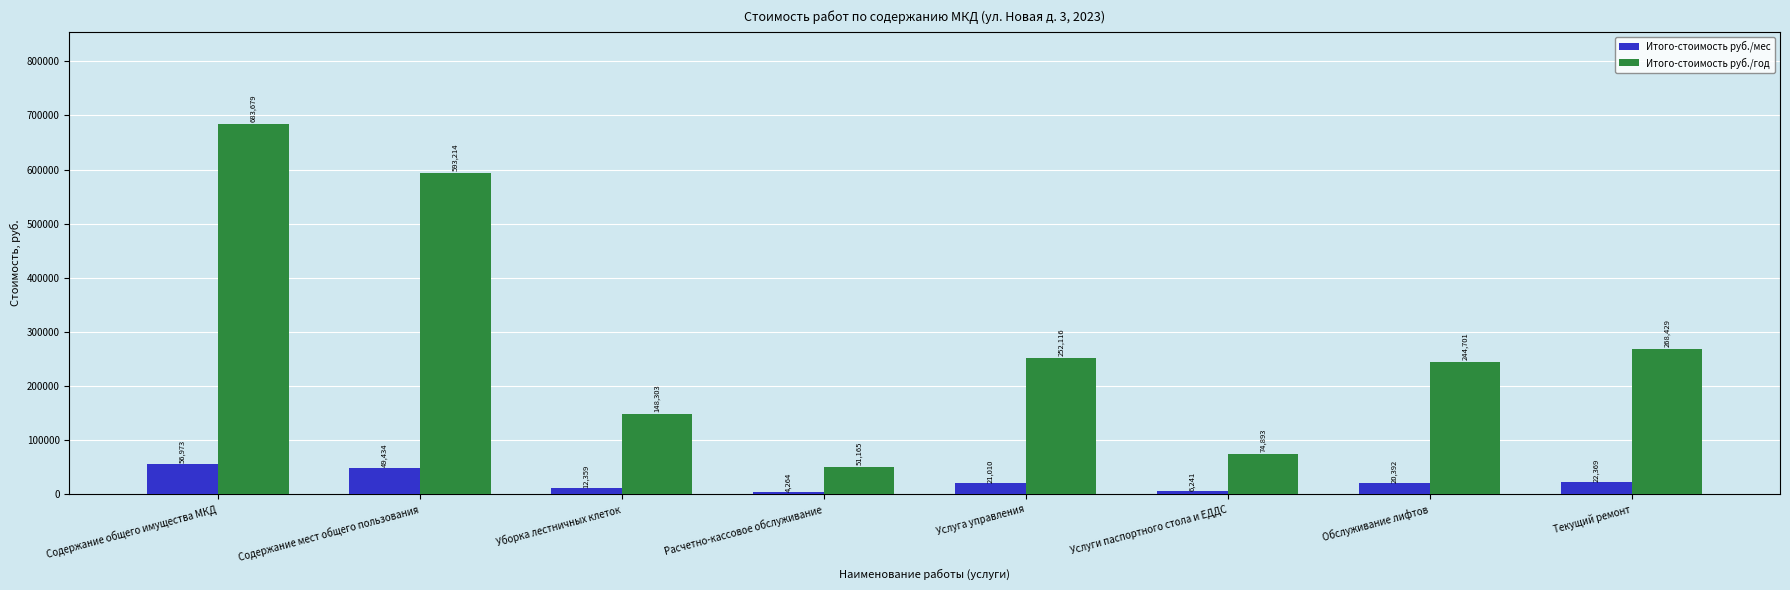

Which series changed the most between Уборка лестничных клеток and Обслуживание лифтов?

Итого-стоимость руб./год